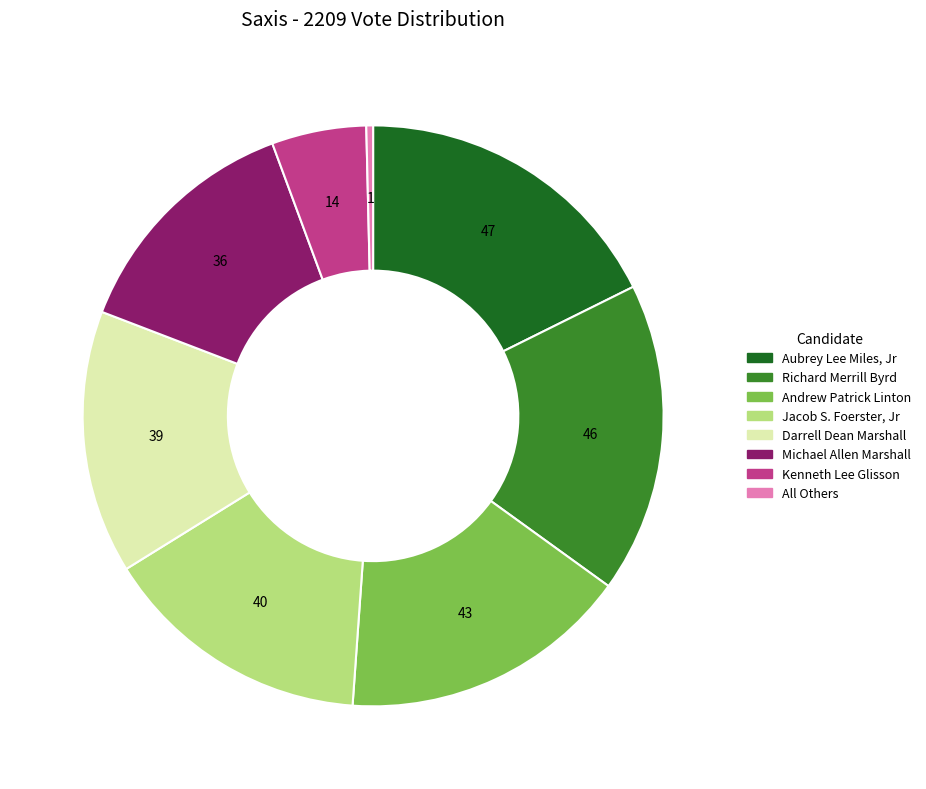

Approximately how many times larger is the value at All Others compared to Kenneth Lee Glisson?

0.1